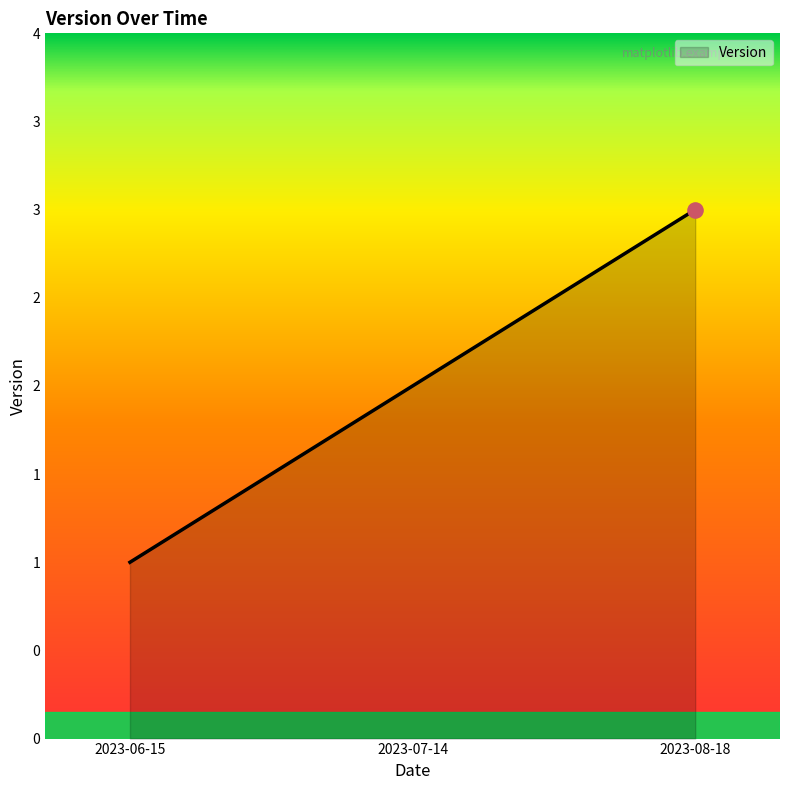

Does the chart have visible grid lines?

No